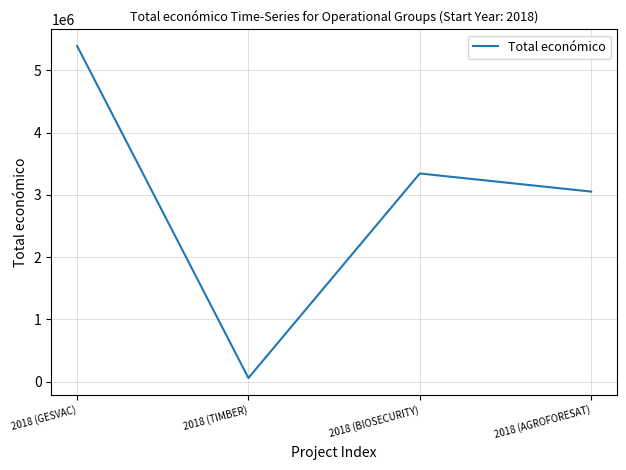

What is the change in value from 2018 (GESVAC) to 2018 (AGROFORESAT)?

-2339025